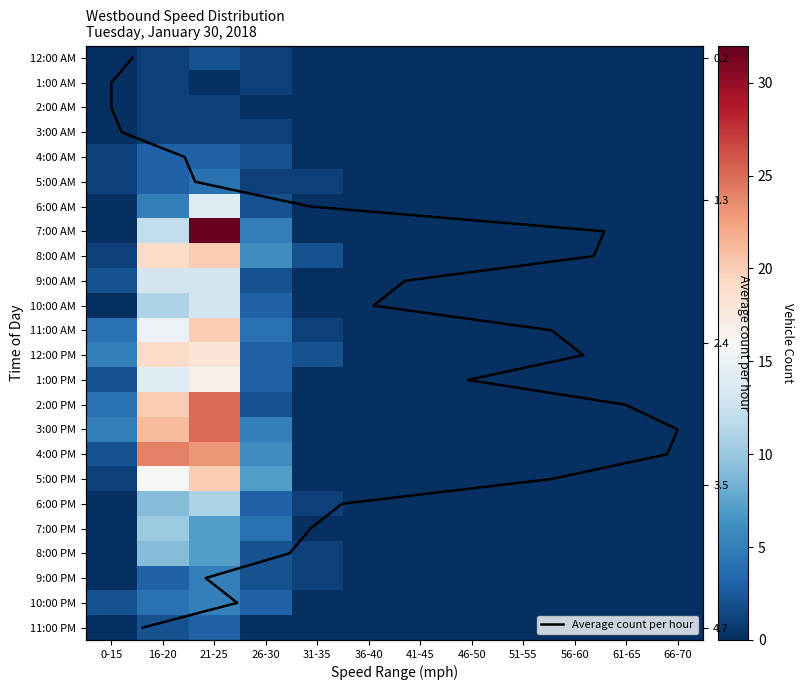

What is the difference between the maximum and minimum values in the 7:00 AM series?

32